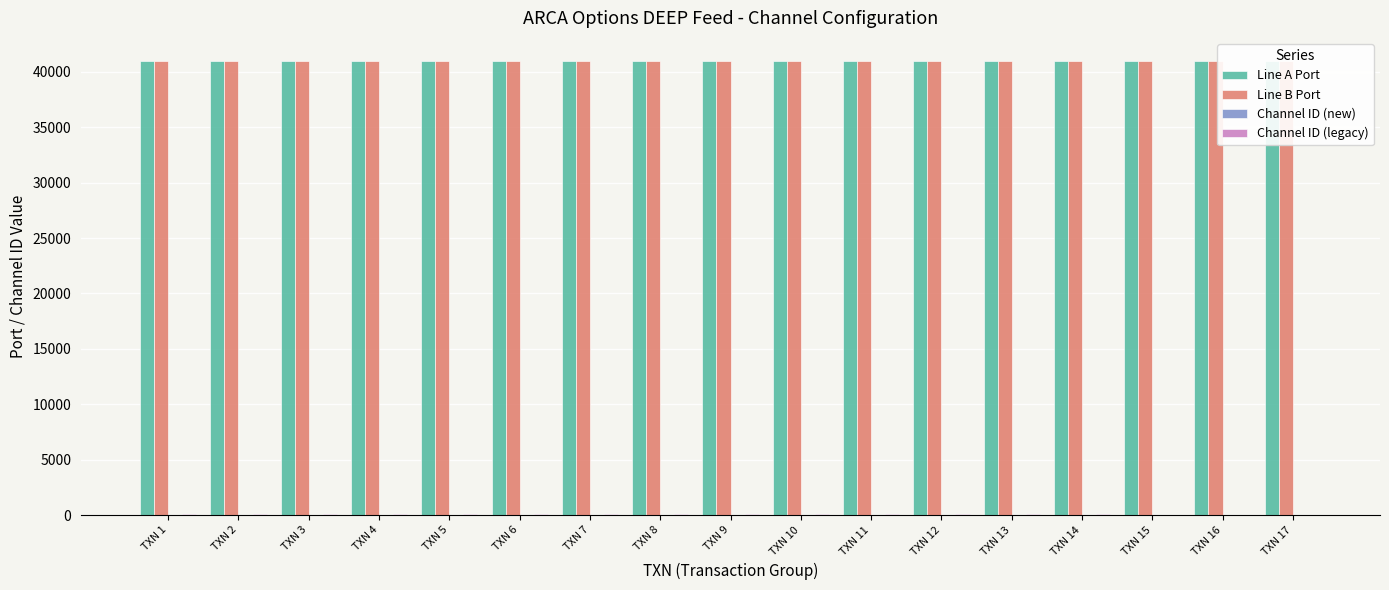

Which series has the largest range (max minus min)?

Channel ID (legacy)